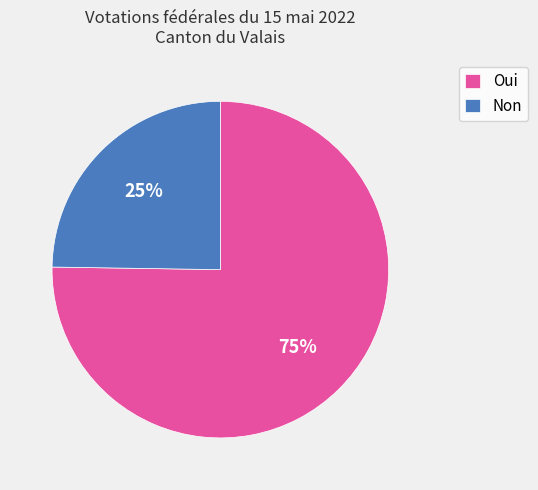

What percentage is the Non slice, to the nearest percent?

25%